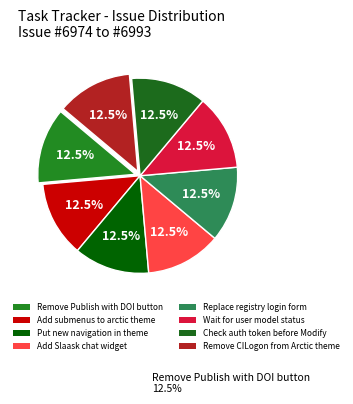

The Check auth token before Modify slice represents 12% of the pie. True or false?

True